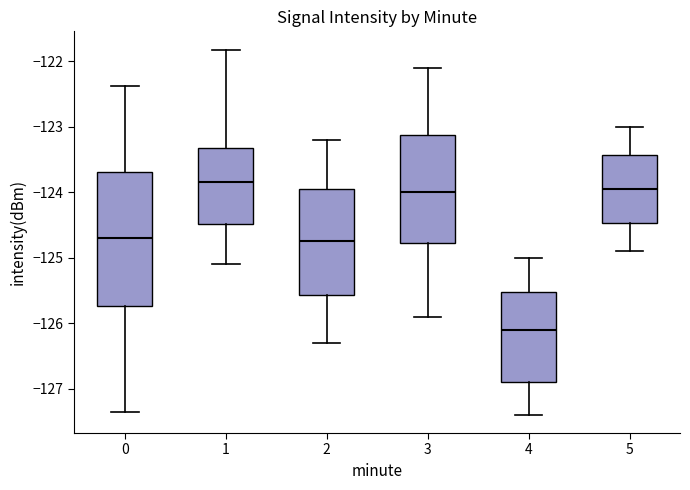

Where is the upper edge of the box at x = 5 on the y-axis? The values are not printed on the chart, so give them approximately, as read against the axis.

-123.4